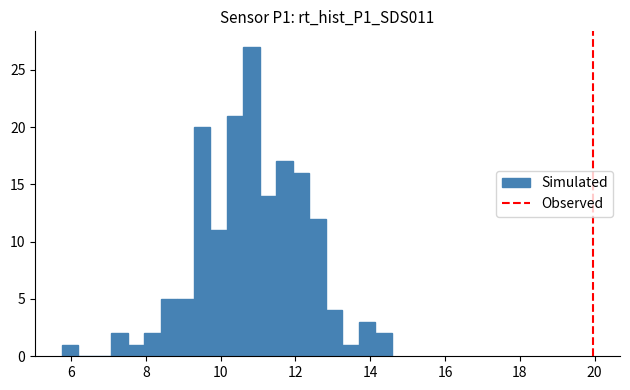

Read against the x-axis, roughly where is the centre of the tallest bar?

10.8